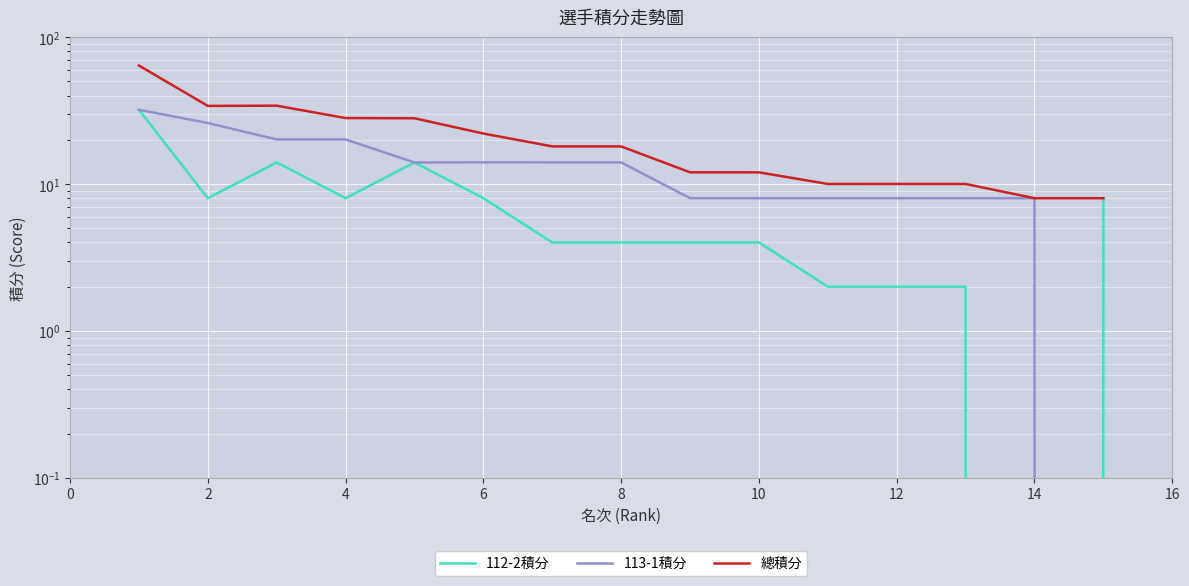

How many lines are shown in the chart?

3